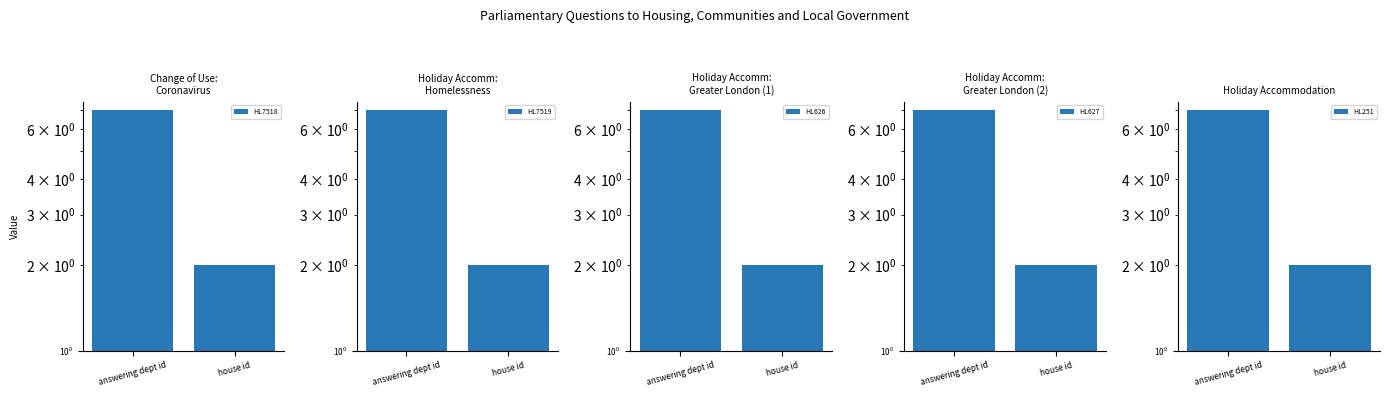

Which series has the largest range (max minus min)?

HL7518